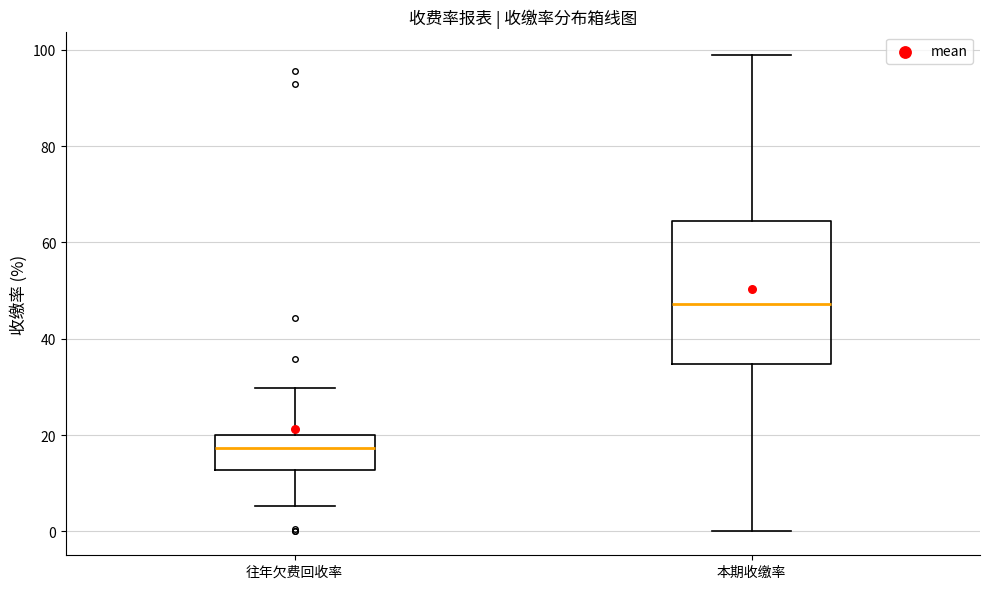

Reading left to right, read every box against the y-axis: the position of its median line, the range the box covers, and the ends of its whiskers. The values are not printed on the chart, so give them approximately, as read against the axis.

往年欠费回收率: median 18, box 12 to 20, whiskers 6 to 30
本期收缴率: median 48, box 34 to 64, whiskers 0 to 98